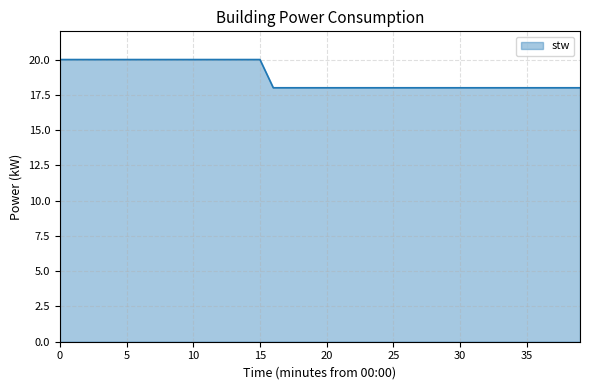

What is the greatest value displayed?

20